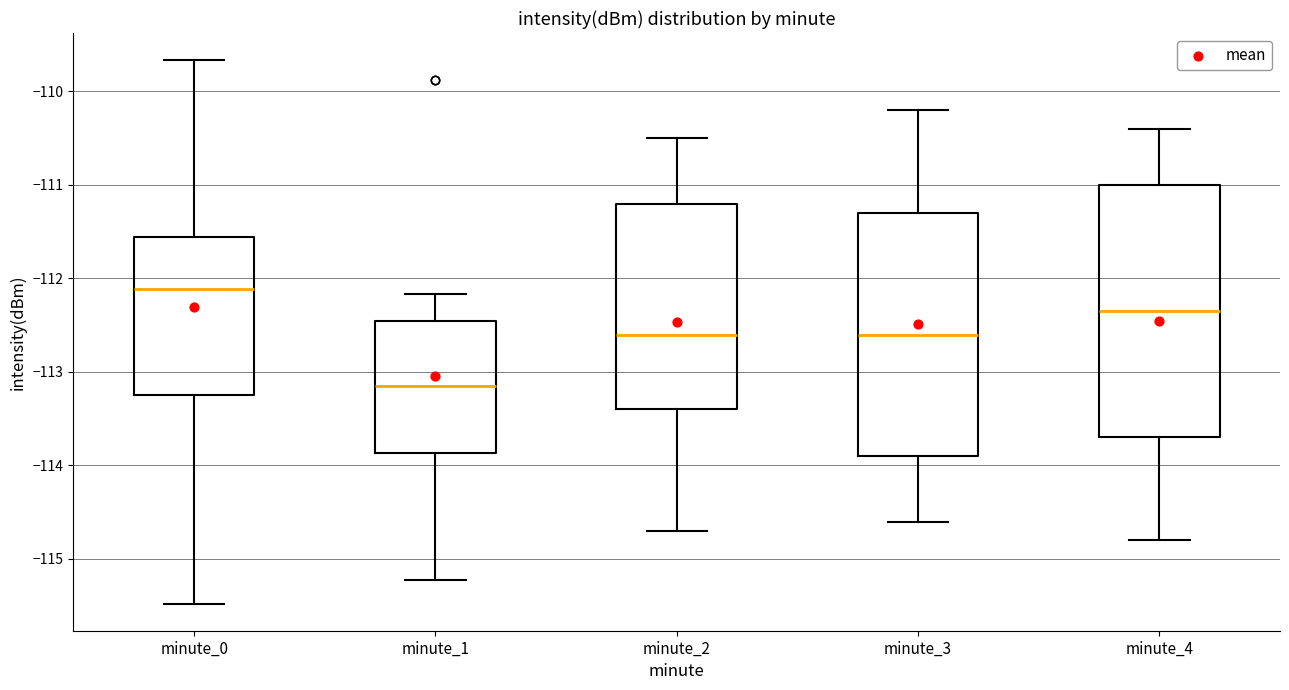

Reading left to right, read every box against the y-axis: the position of its median line, the range the box covers, and the ends of its whiskers. The values are not printed on the chart, so give them approximately, as read against the axis.

minute_0: median -112.1, box -113.2 to -111.6, whiskers -115.5 to -109.7
minute_1: median -113.2, box -113.9 to -112.5, whiskers -115.2 to -112.2
minute_2: median -112.6, box -113.4 to -111.2, whiskers -114.7 to -110.5
minute_3: median -112.6, box -113.9 to -111.3, whiskers -114.6 to -110.2
minute_4: median -112.3, box -113.7 to -111.0, whiskers -114.8 to -110.4